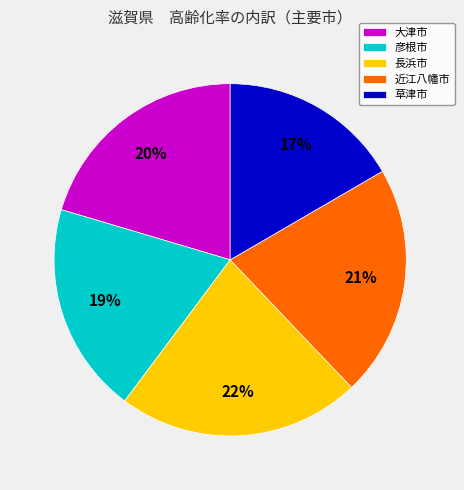

Does any single category account for the majority?

No